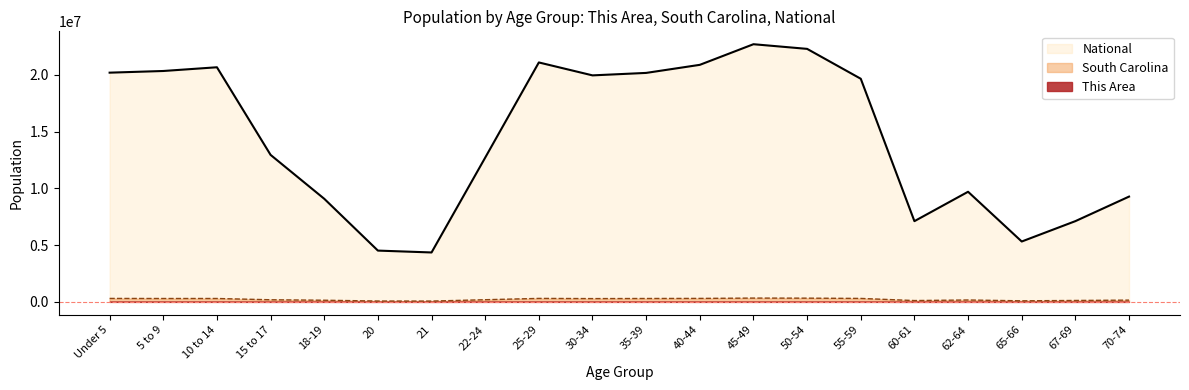

At how many categories does at least one series exceed 8375514?

15